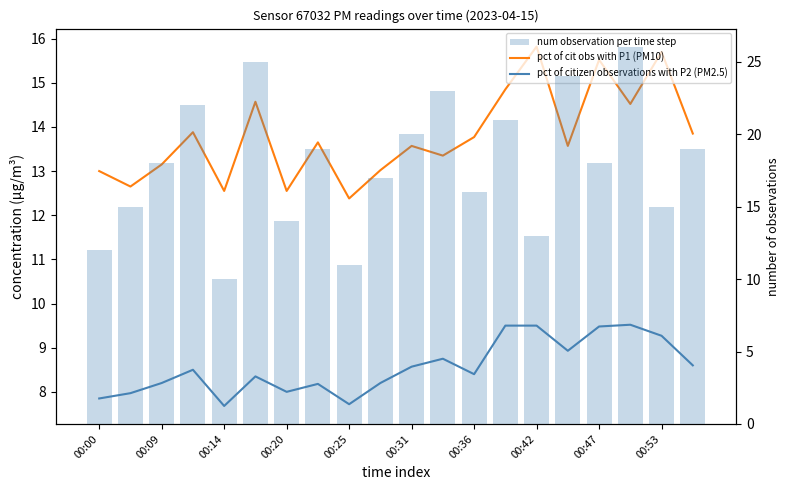

Between 14 and 17, which series saw the biggest shift?

num observation per time step